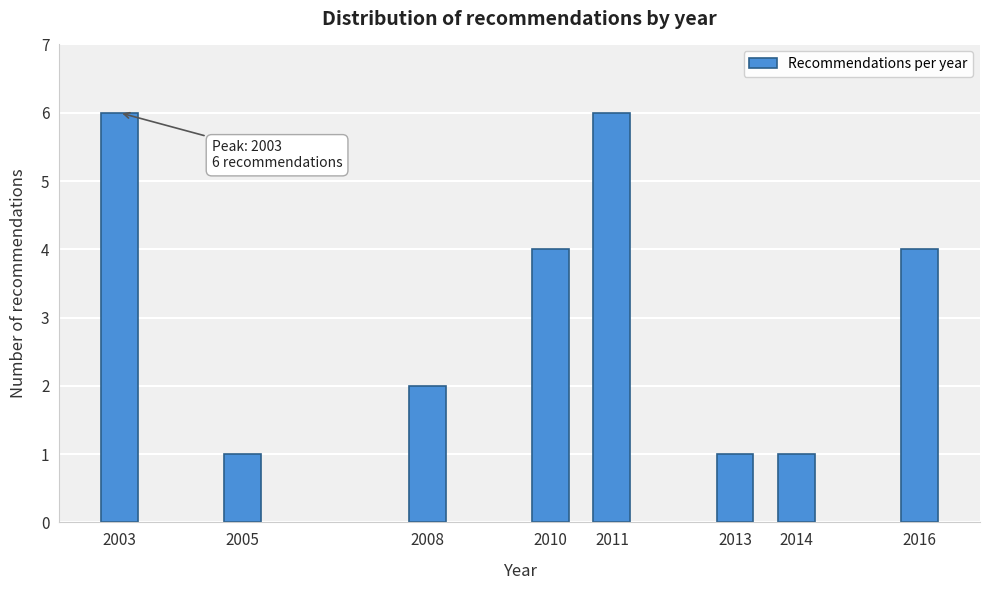

Reading right to left, transcribe all the data shown in this chart.

2016=4	2014=1	2013=1	2011=6	2010=4	2008=2	2005=1	2003=6